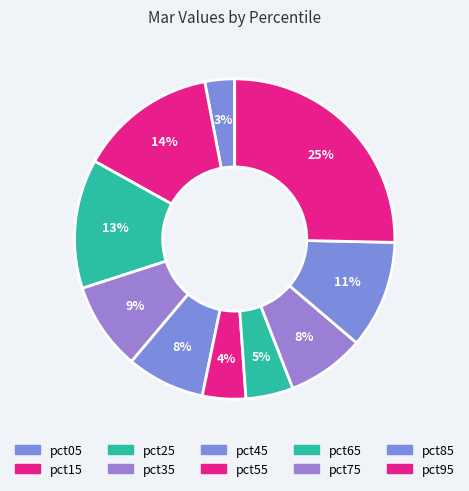

Is there a majority slice in this chart?

No